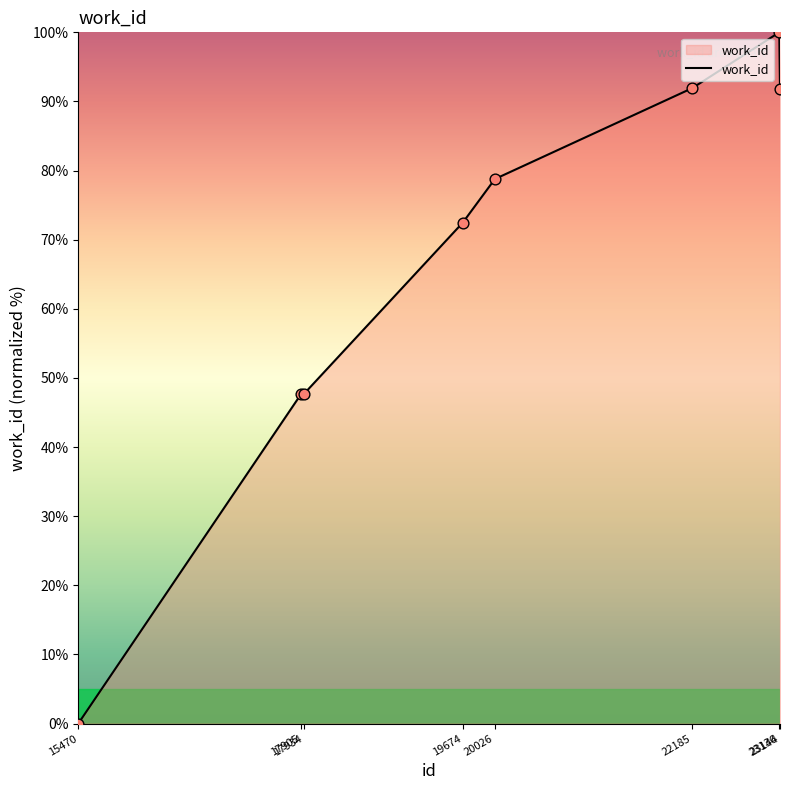

What is the change in value from 17905 to 23136?

+52.4